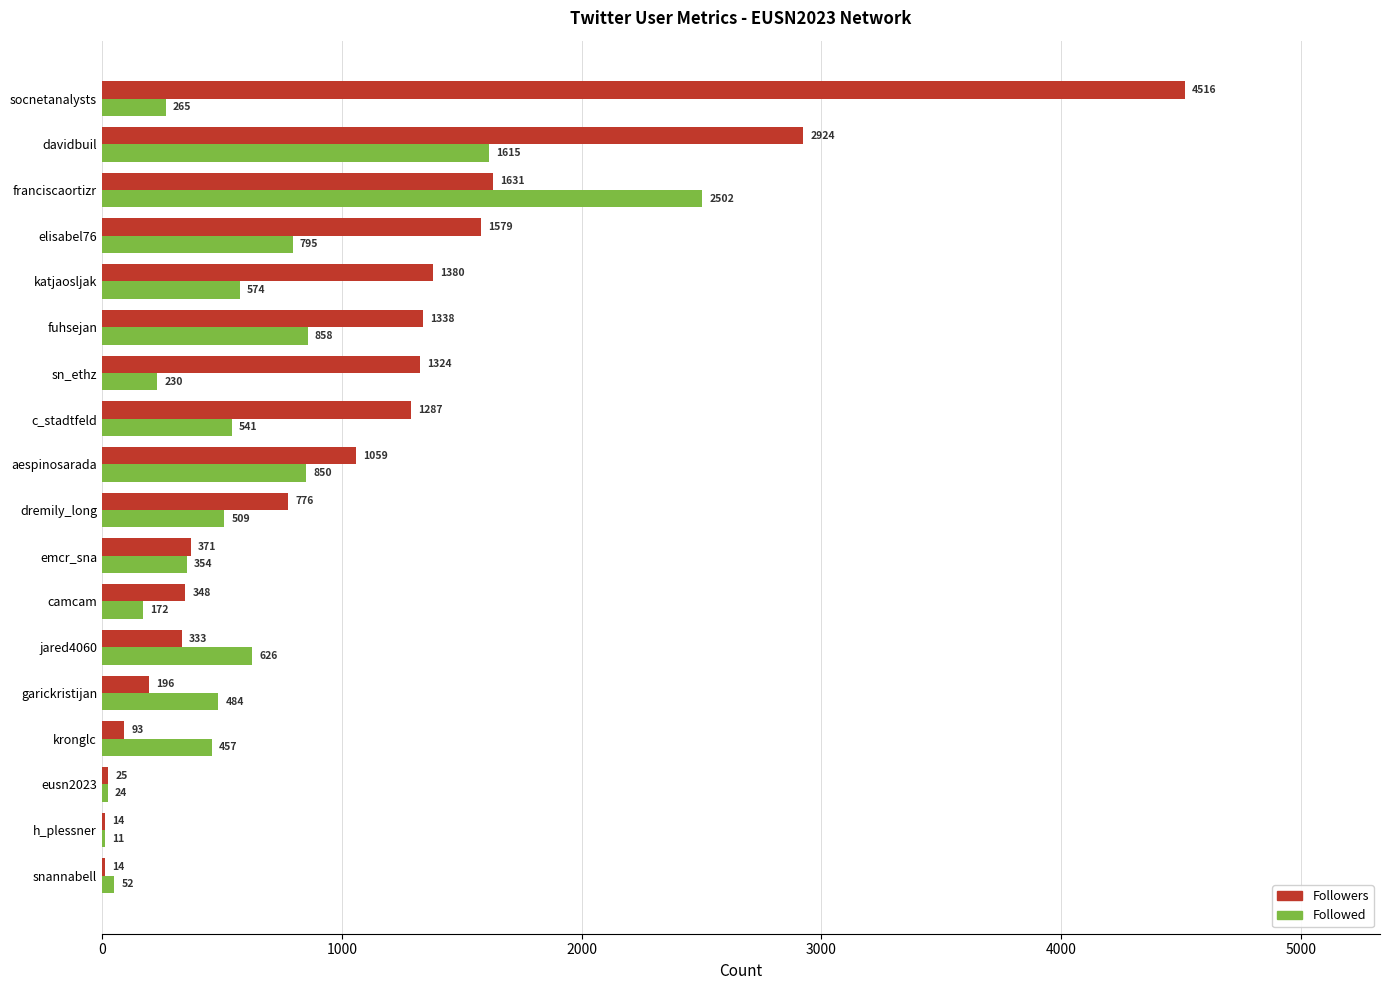

Which series changed the most between eusn2023 and fuhsejan?

Followers